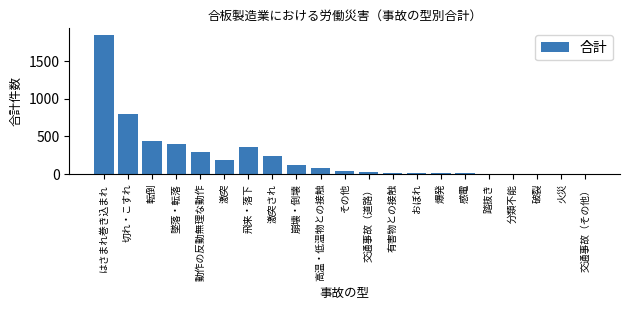

Is it true that the value at 激突され is 133?

False